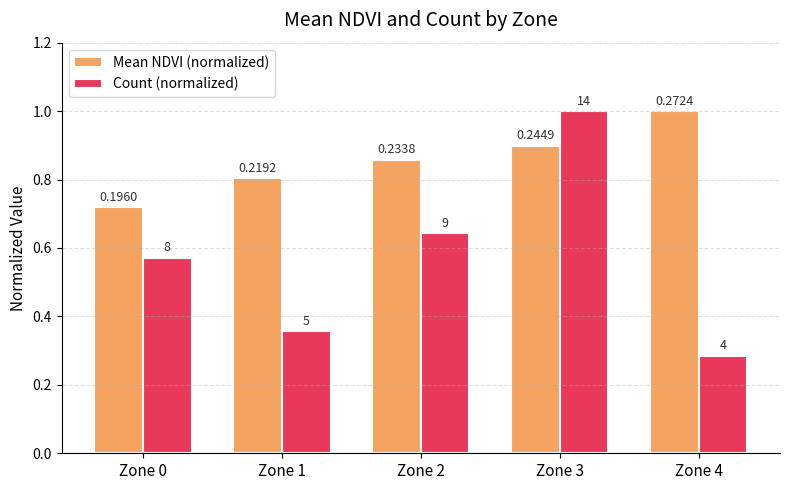

List the series in order of their overall mean, lowest first.

Count (normalized), Mean NDVI (normalized)